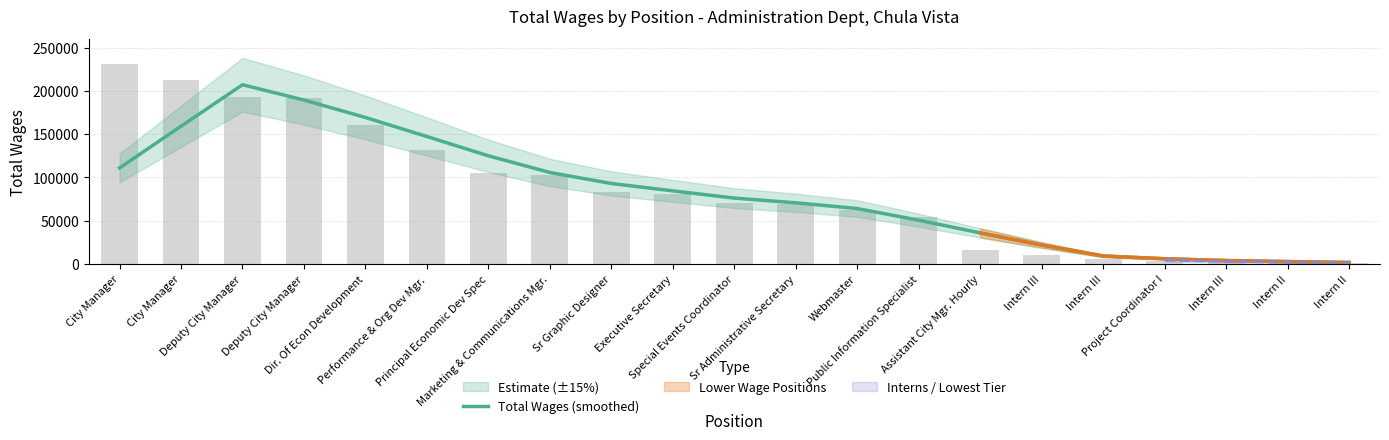

What is the maximum value shown in the chart?

207114.0